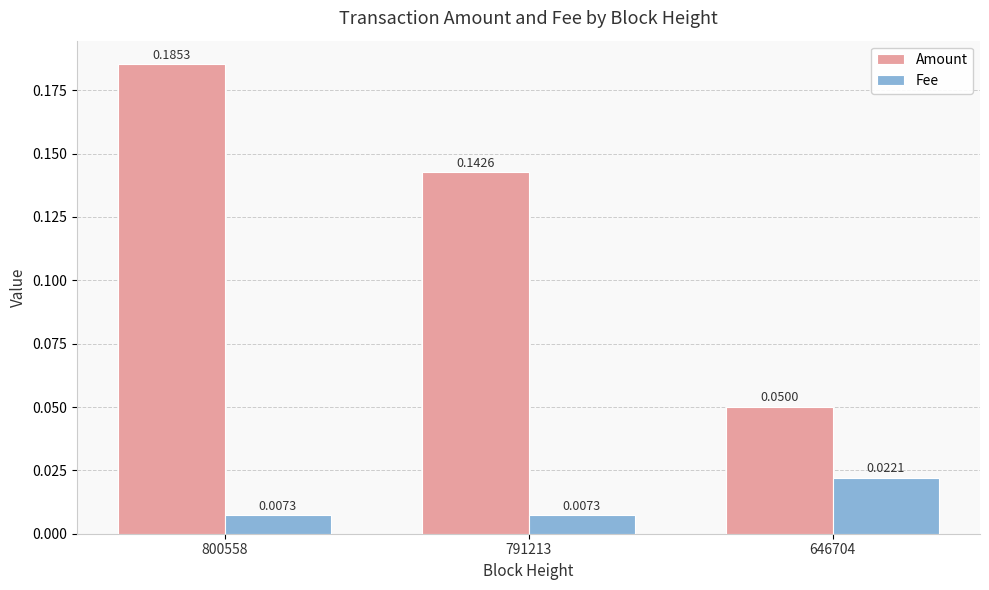

How many distinct data groups are displayed?

2